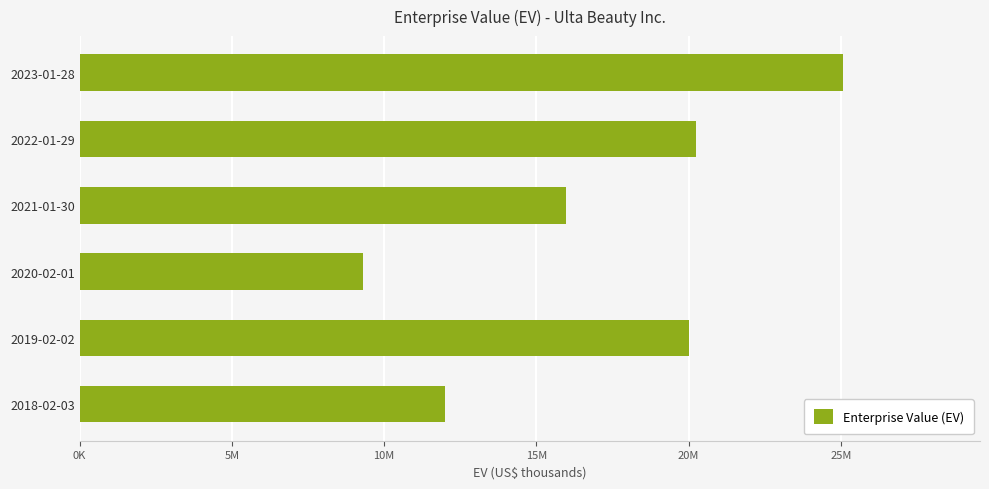

What is the average value?

17101910